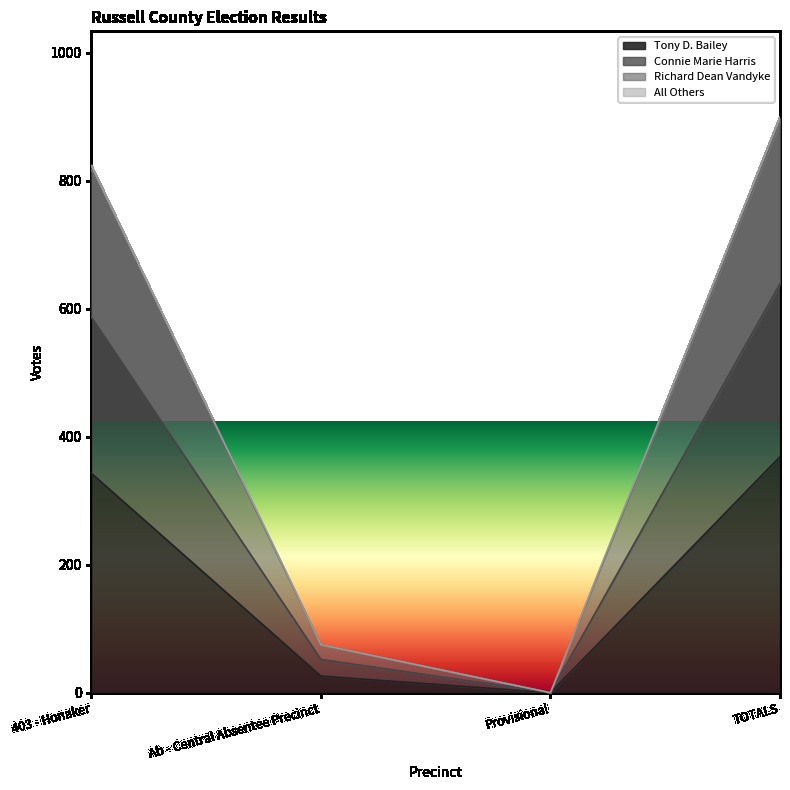

What position from the left is 403 - Honaker?

1